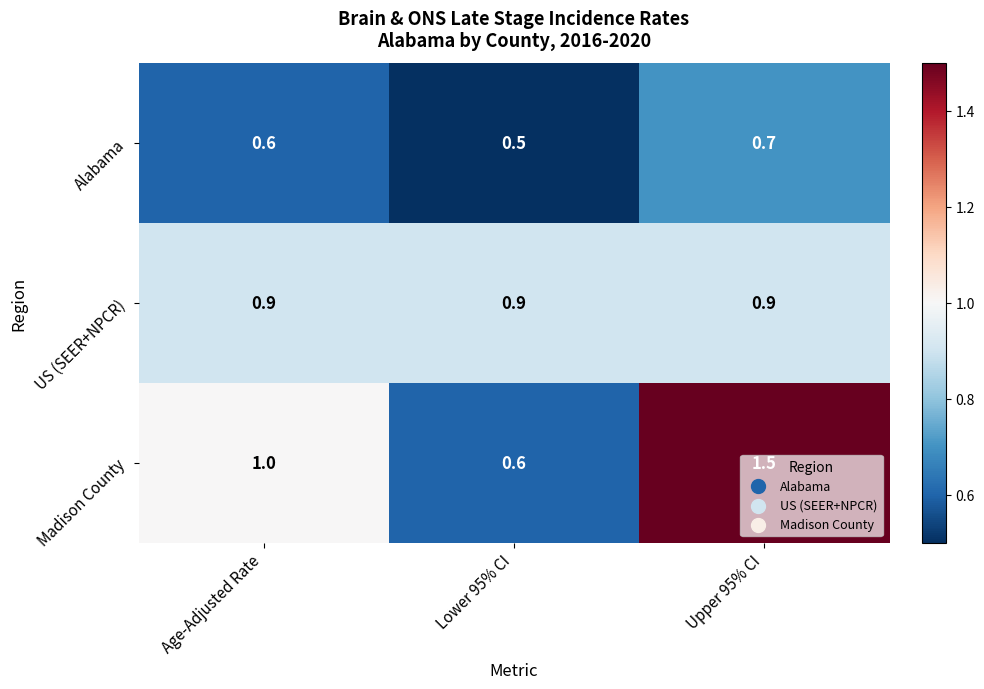

The Alabama series shows 0.2 at Lower 95% CI. True or false?

False